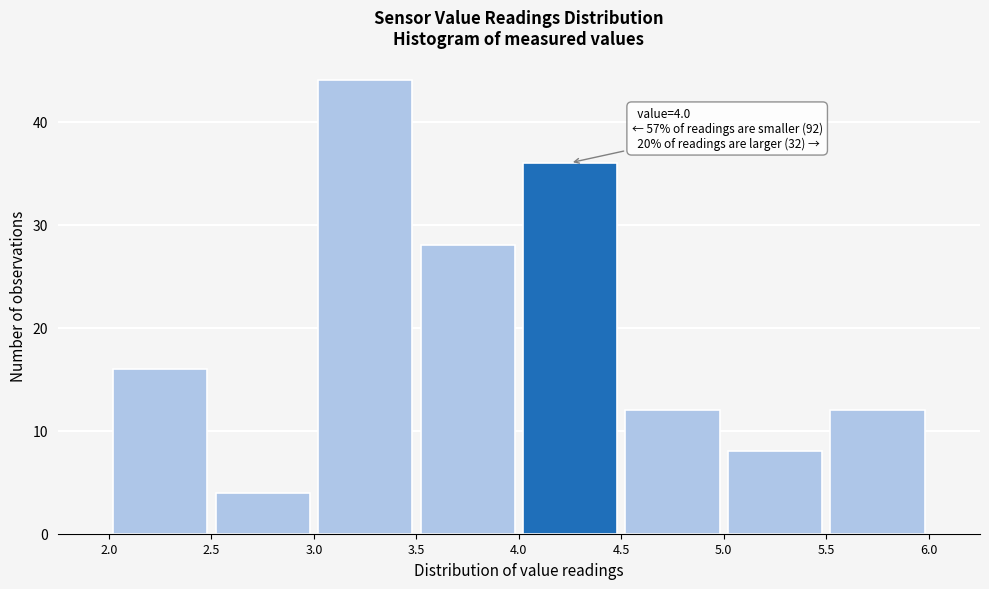

Over which range of the x-axis is the bar tallest?

3.0 to 3.5